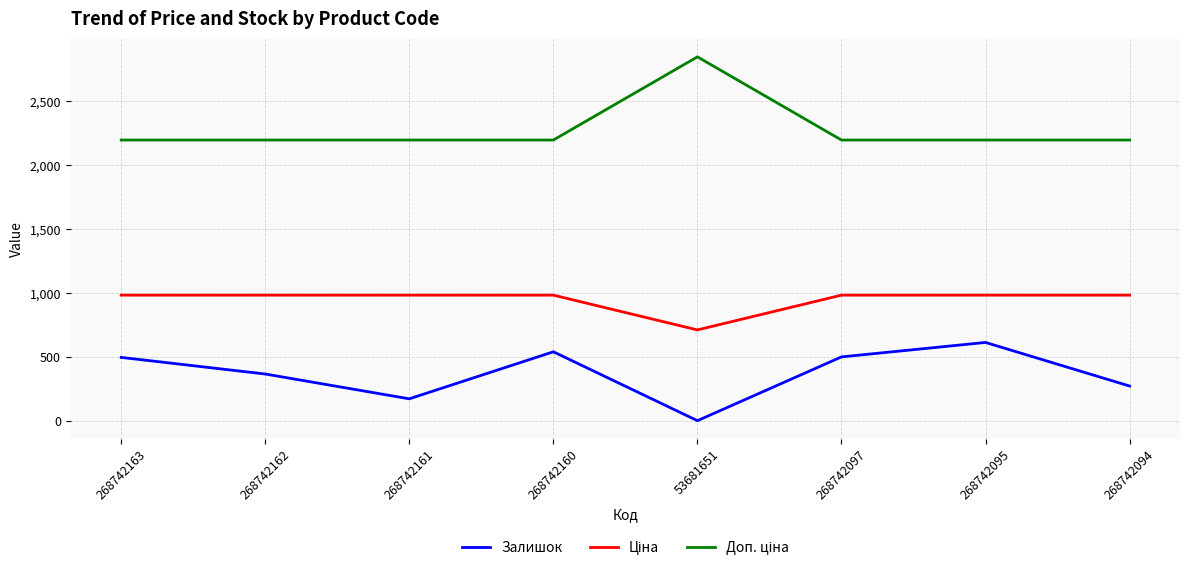

What is the difference between the highest and lowest values at 268742094?

1924.3